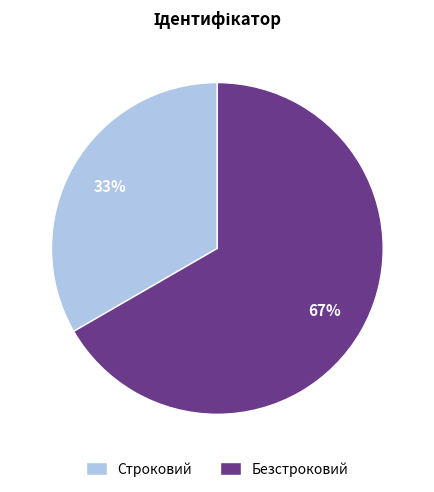

Approximately how many times larger is the value at Безстроковий compared to Строковий?

2.0